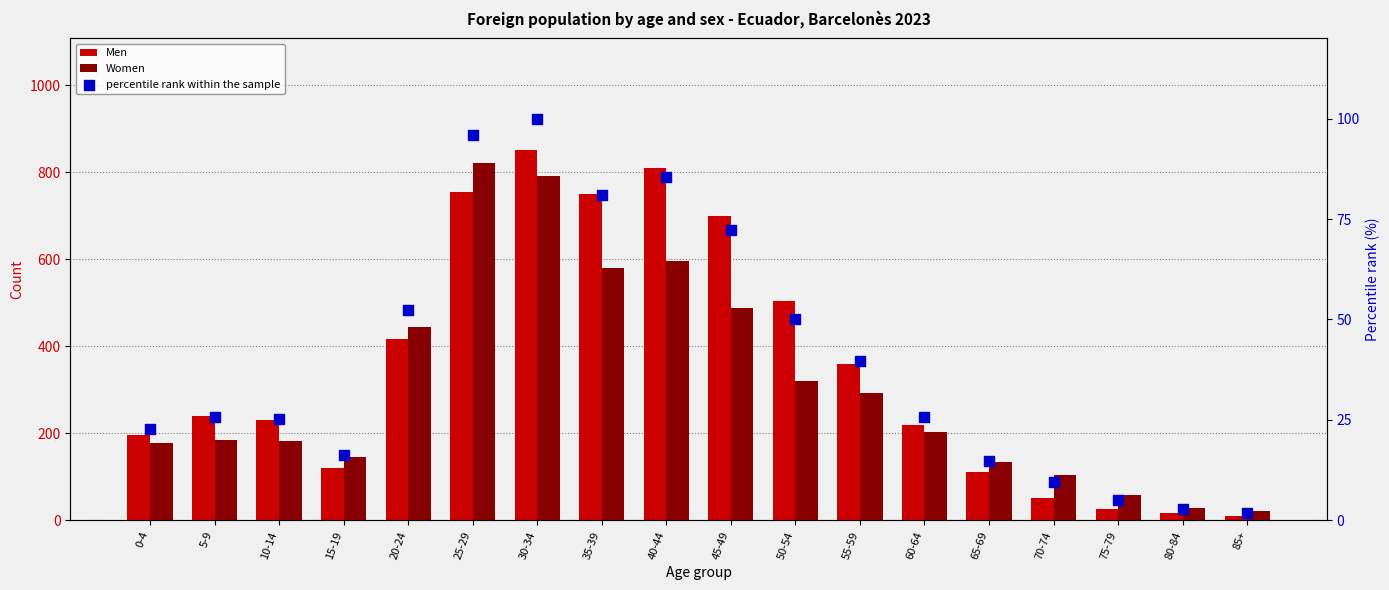

At which category is the sum across all series the highest?

30-34